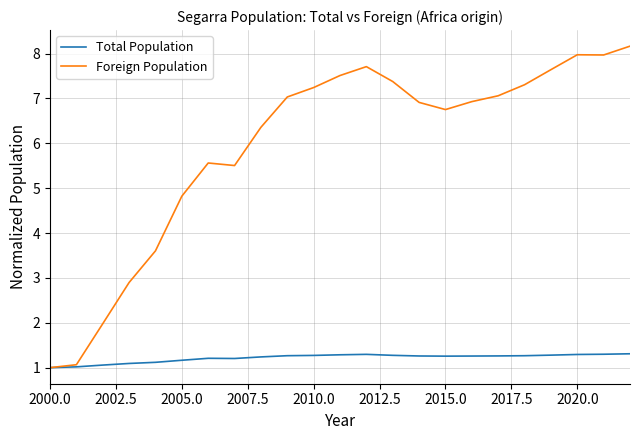

List the series in order of their overall mean, lowest first.

Total Population, Foreign Population